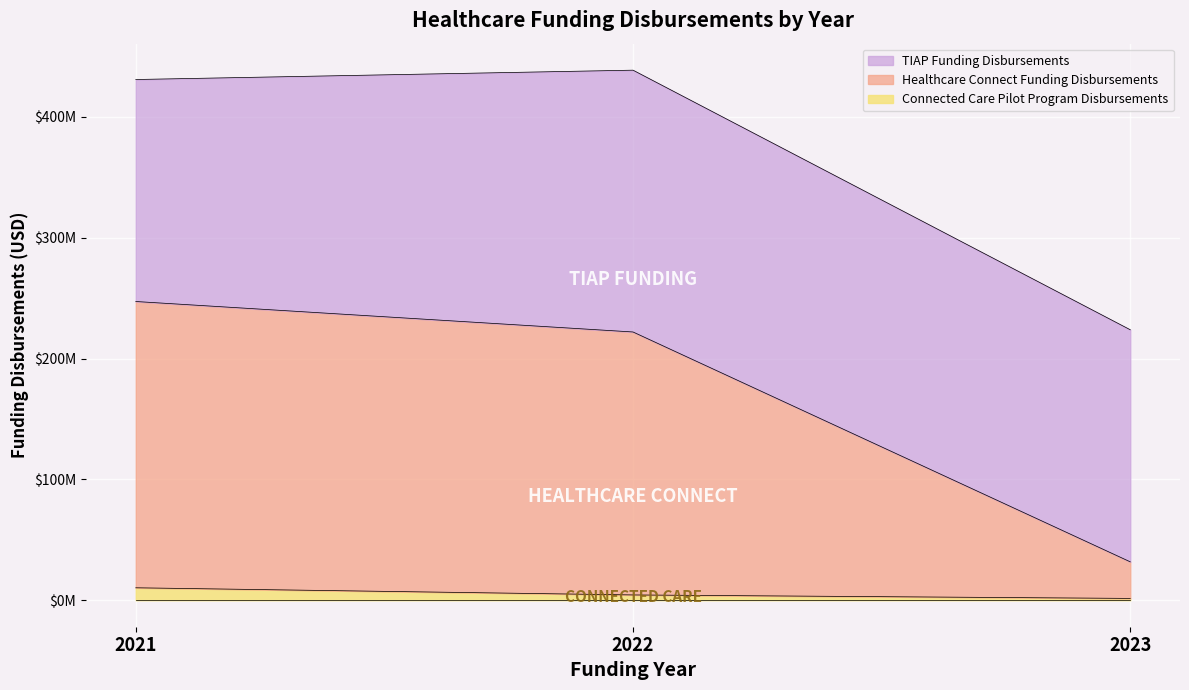

Which category has the highest value across all series?

2021